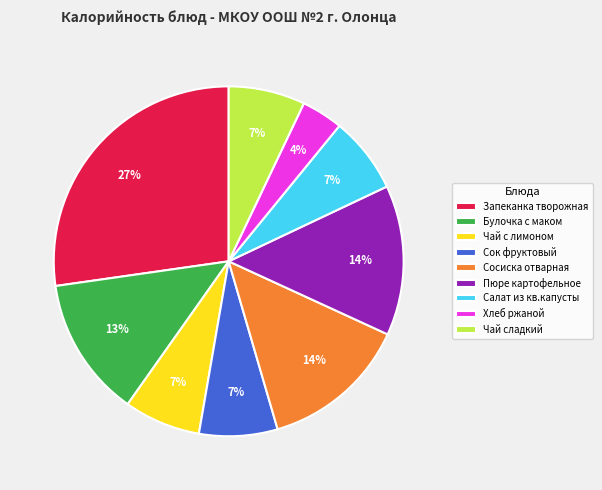

To the nearest percent, what is the difference between the Запеканка творожная and Чай сладкий slice percentages?

20%